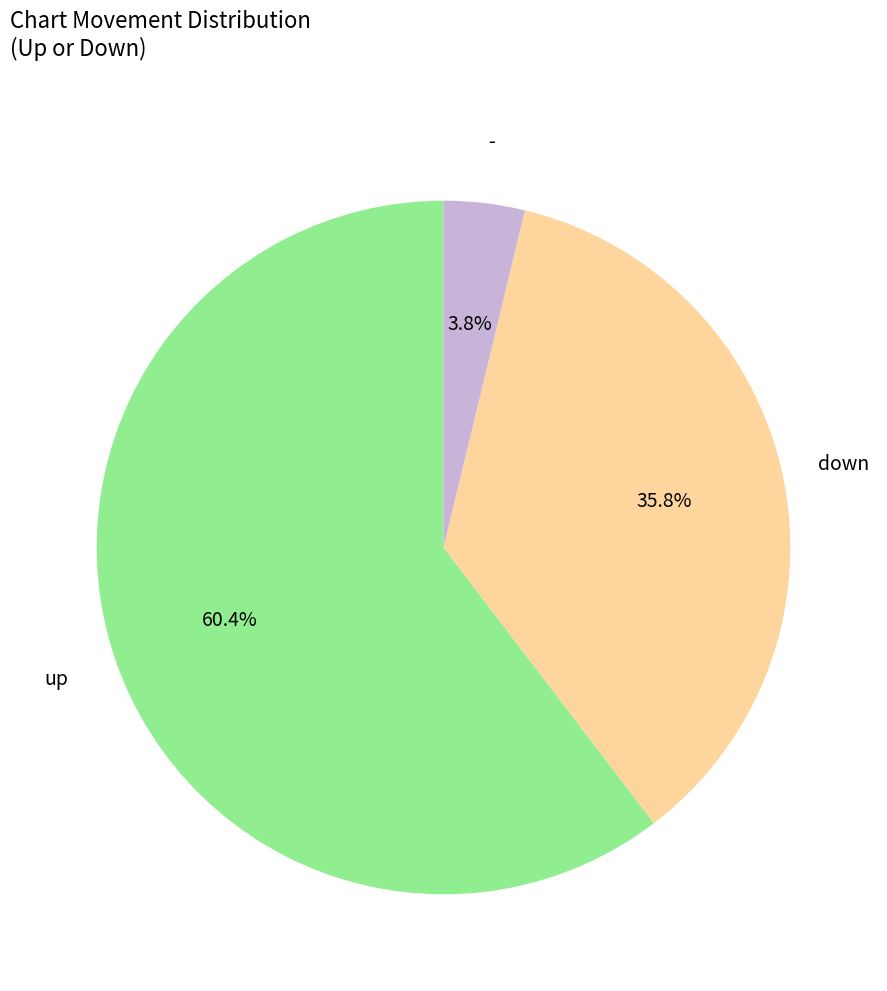

Does any single category account for the majority?

Yes